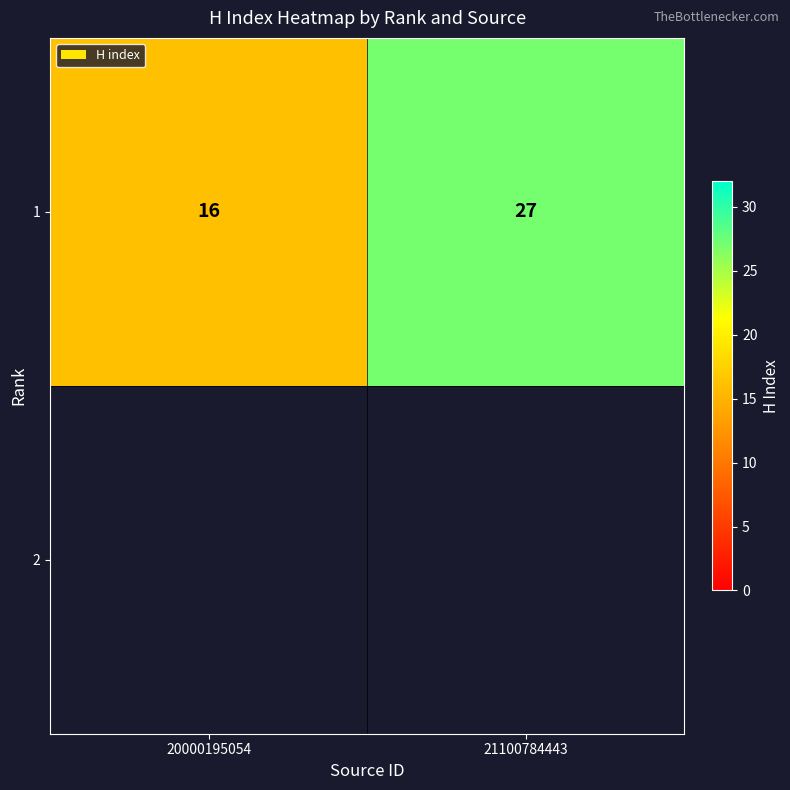

What is the sum of the values at 21100784443 and 20000195054?

43